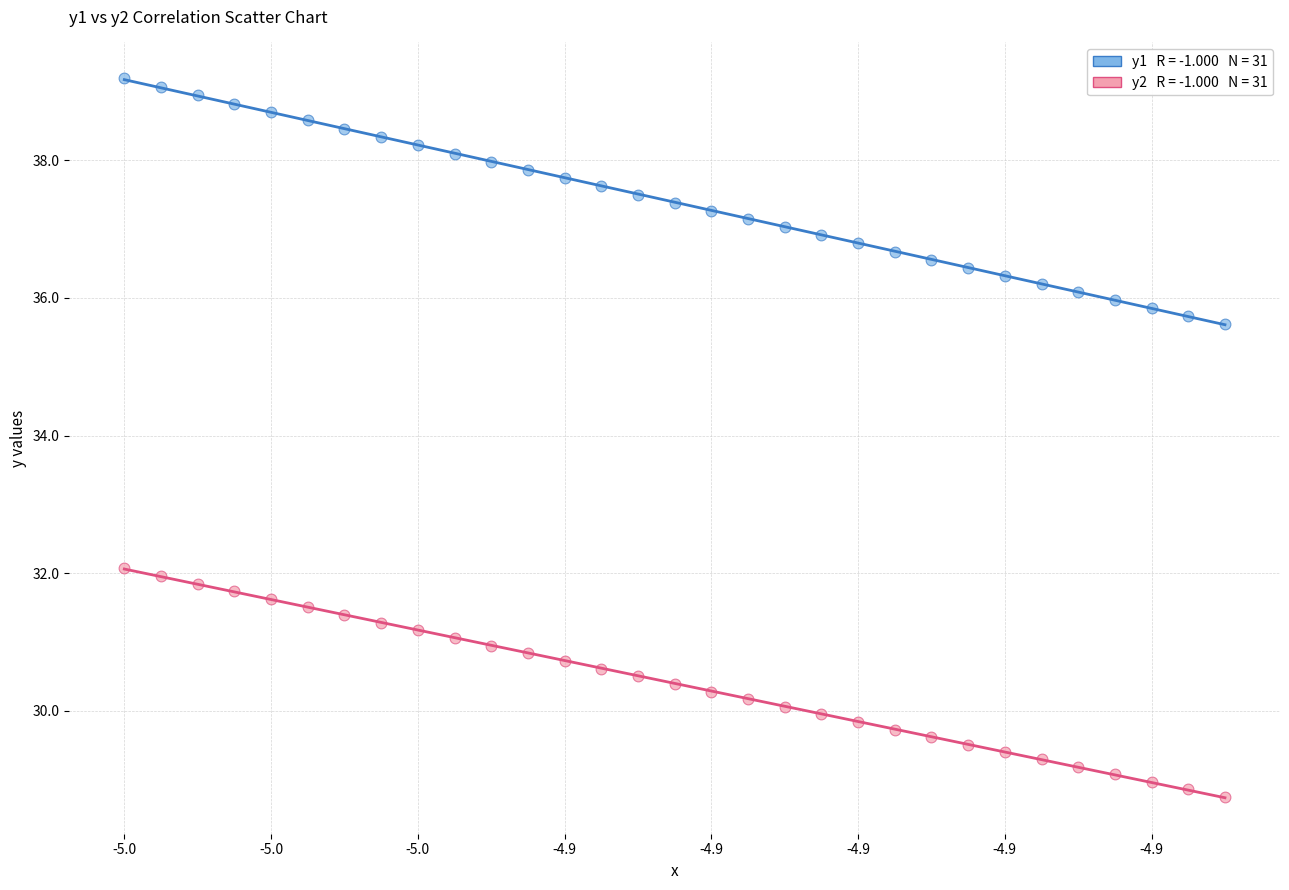

Across all data points, what is the range of Y values (max minus min)?

10.4